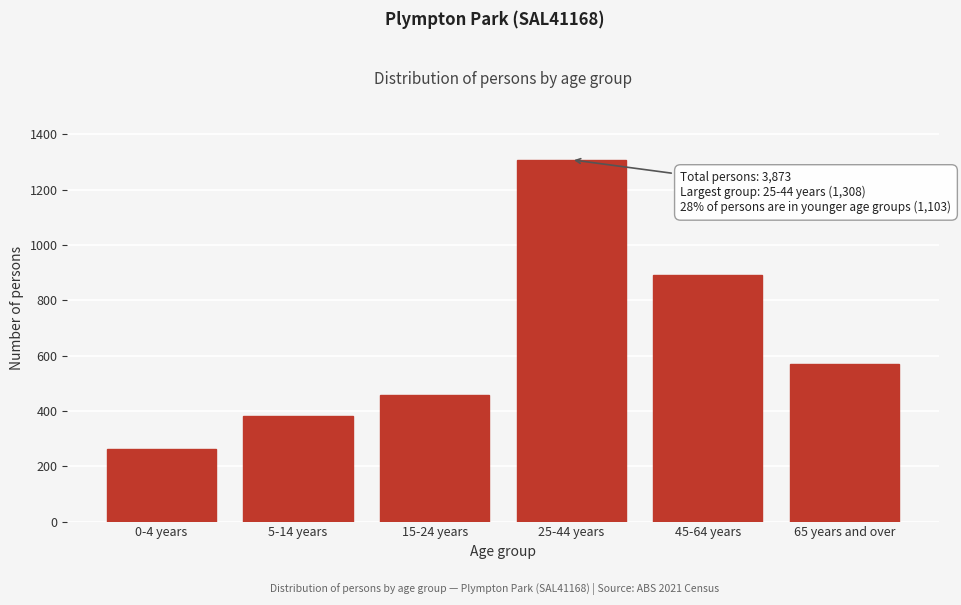

Reading left to right, what are all the values shown in this chart?

263	382	458	1308	891	571